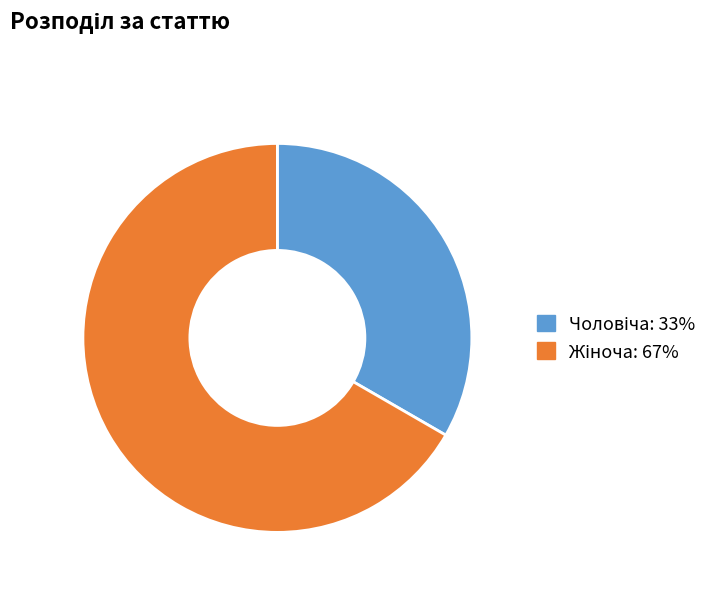

Does any single category account for the majority?

Yes